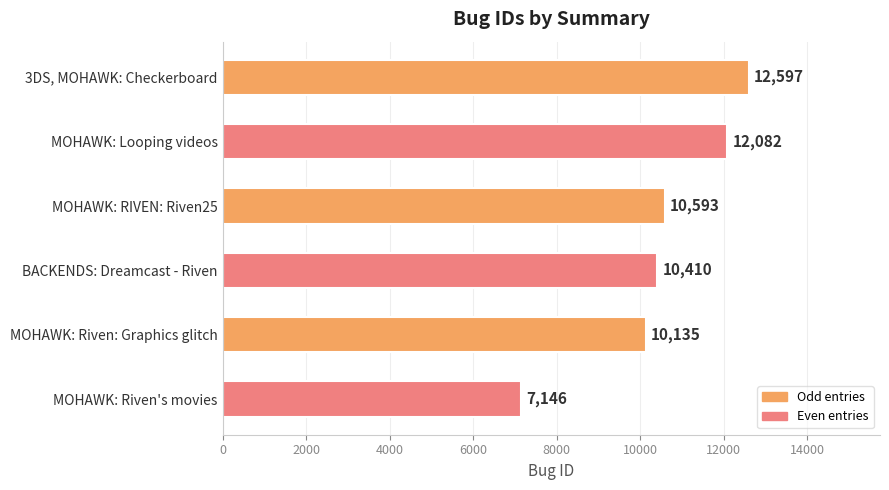

Reading top to bottom, extract all data points from this chart.

3DS, MOHAWK: Checkerboard=12597	MOHAWK: Looping videos=12082	MOHAWK: RIVEN: Riven25=10593	BACKENDS: Dreamcast - Riven=10410	MOHAWK: Riven: Graphics glitch=10135	MOHAWK: Riven's movies=7146